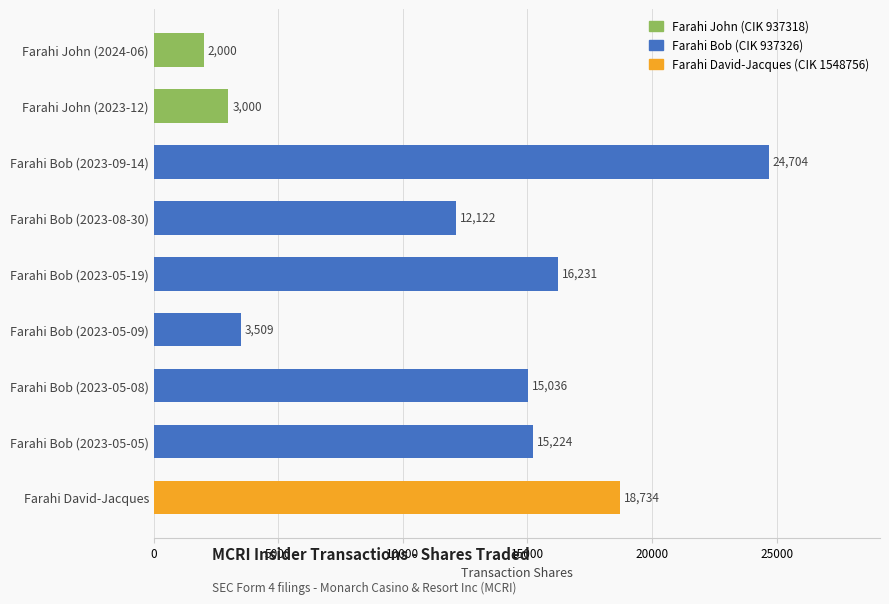

Which category has the lowest value across all series?

Farahi John (2024-06)